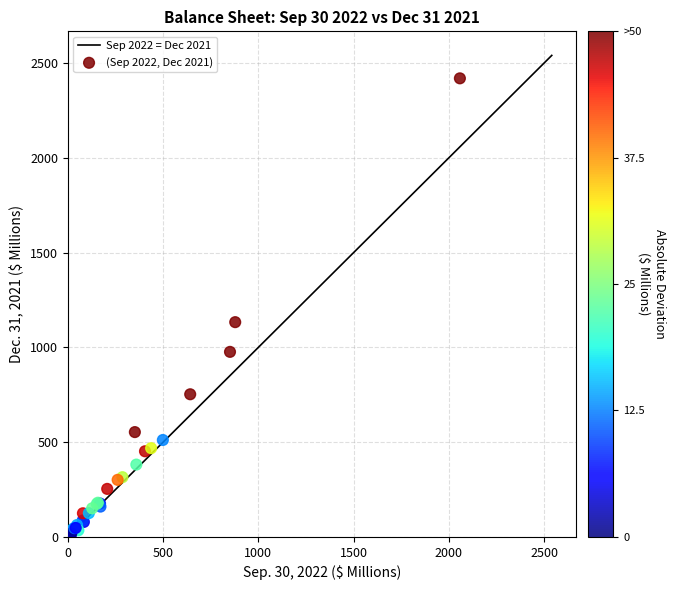

What Y value in the scatter plot is closest to 1213?

1133.0